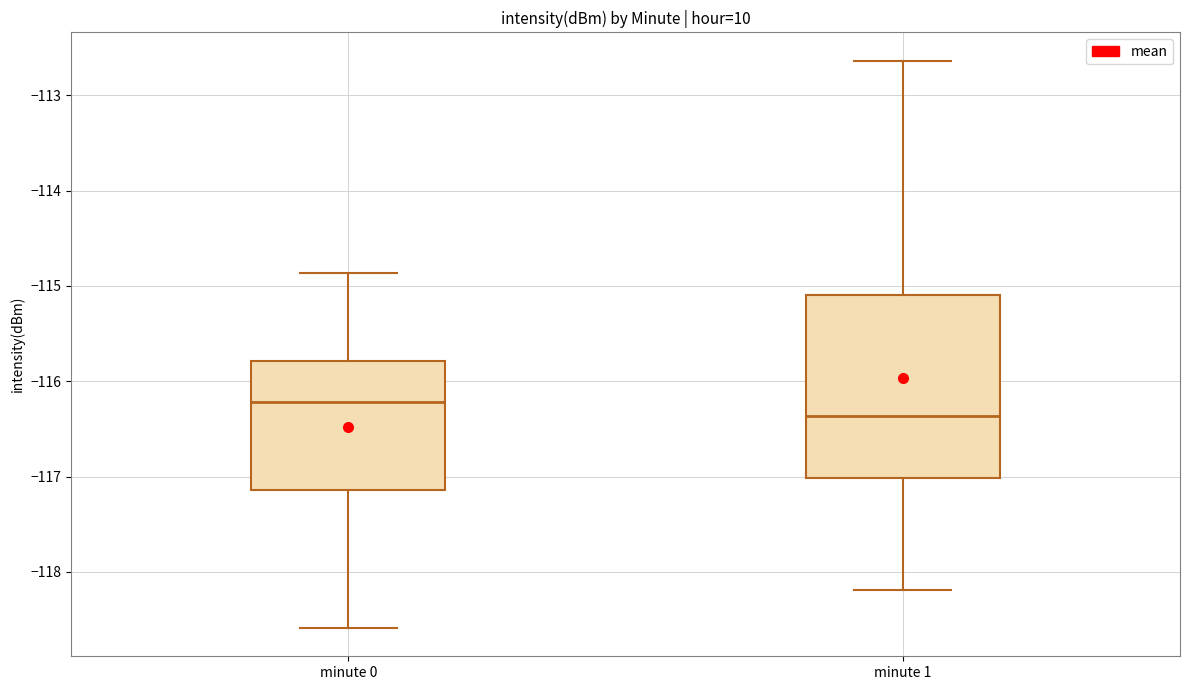

Where does the upper whisker of the box for minute 0 end on the y-axis? The values are not printed on the chart, so give them approximately, as read against the axis.

-114.9